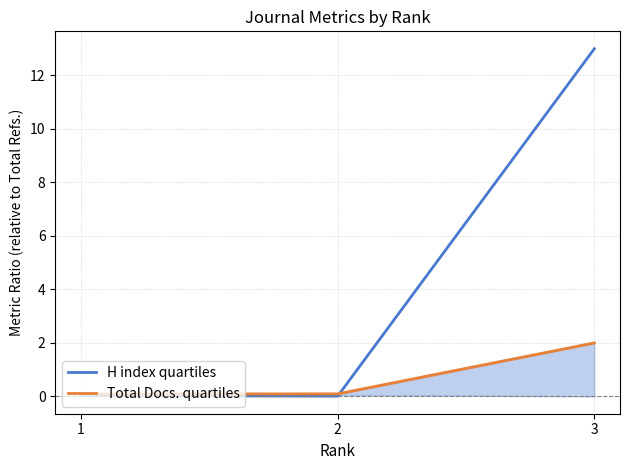

At which label does Total Docs. quartiles reach its minimum?

1